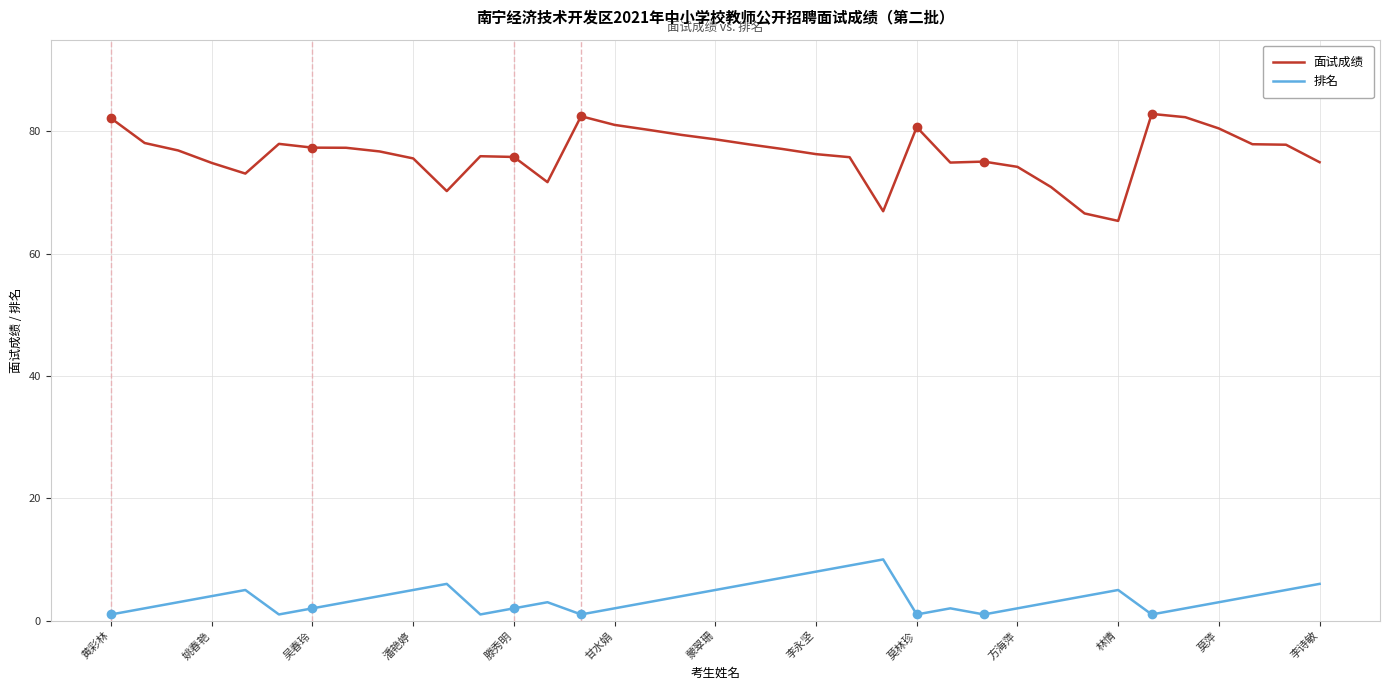

What are all the series names shown in the legend?

面试成绩, 排名